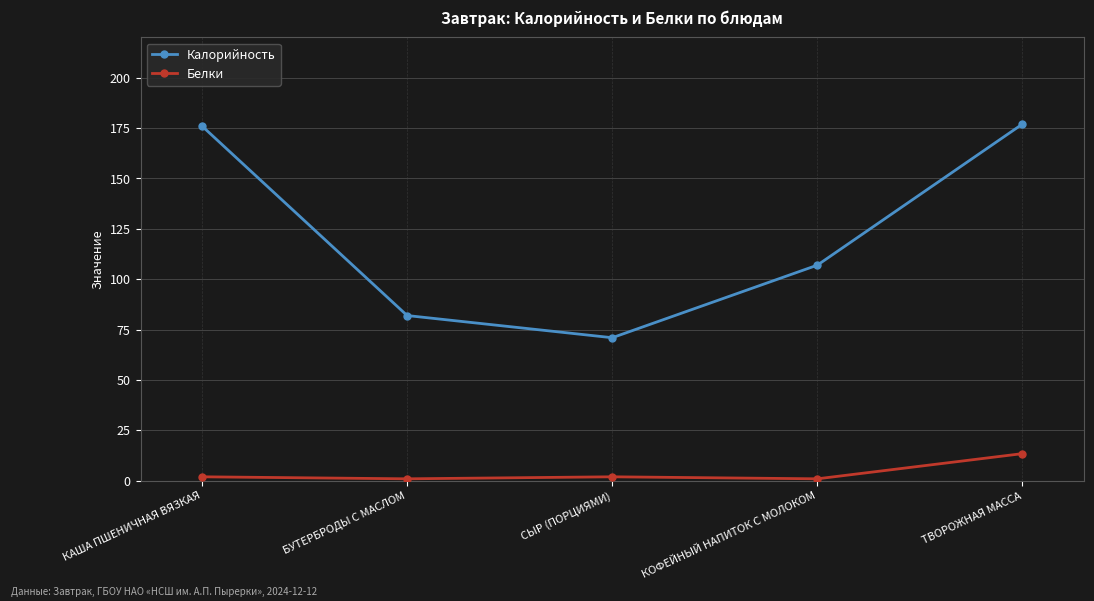

What is the maximum value shown in the chart?

177.0